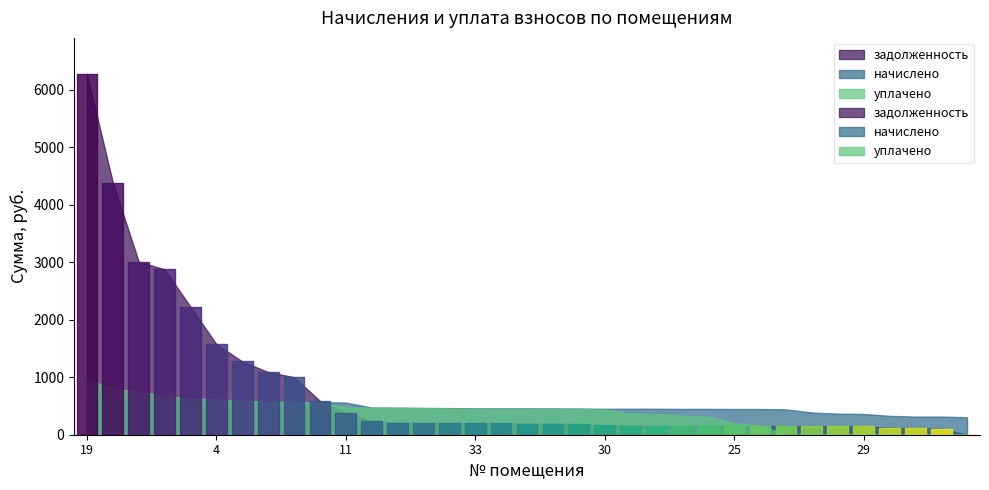

How many intersections are there between начислено and уплачено?

5